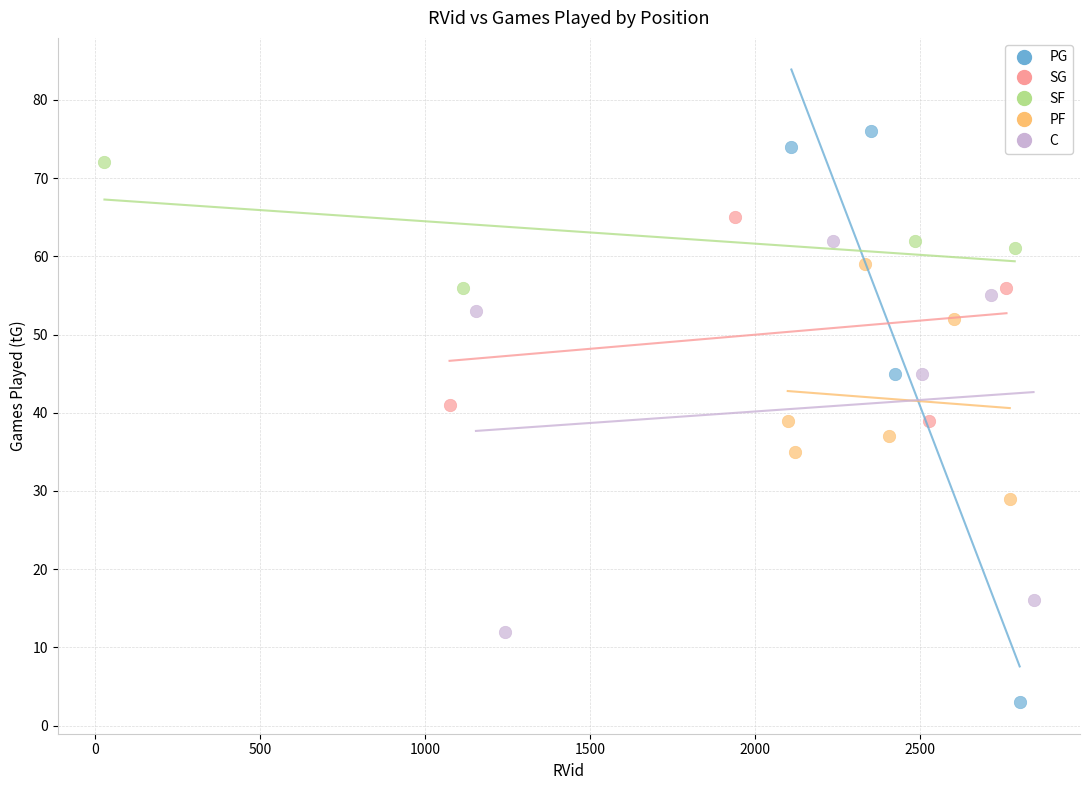

Which series contains the lowest Y value?

PG